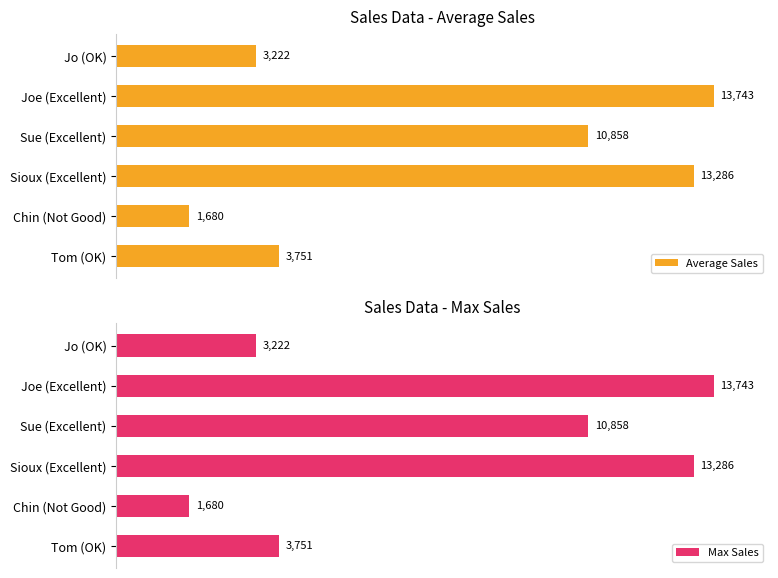

What are all the series names shown in the legend?

Average Sales, Max Sales